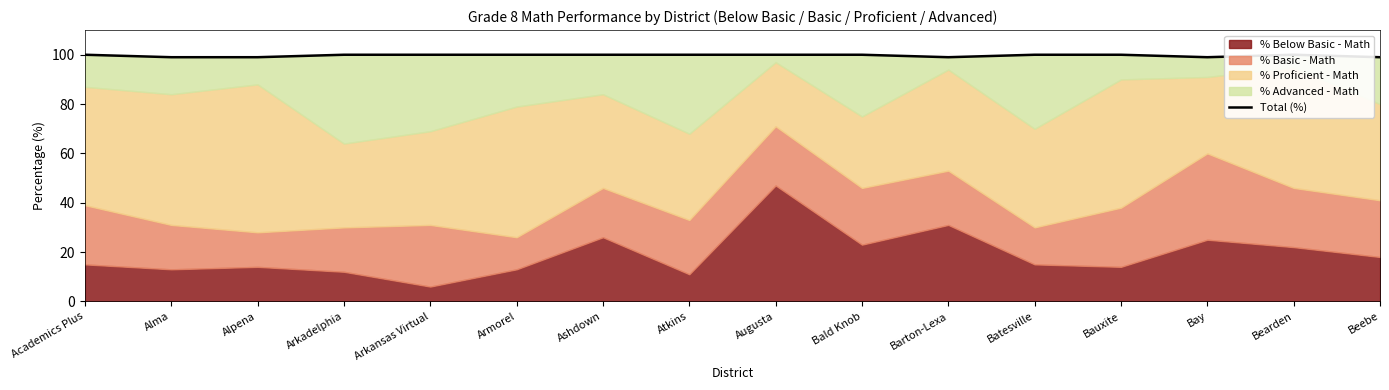

True or false: the data shows 100 at Bearden.

True